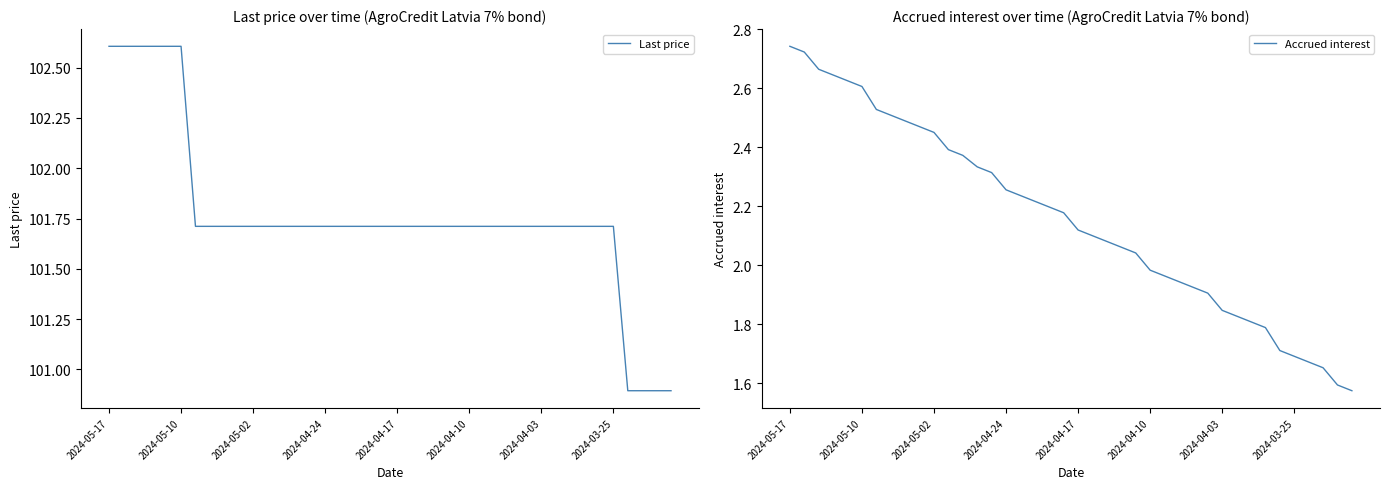

True or false: Last price has more than 2 interior local peaks.

False